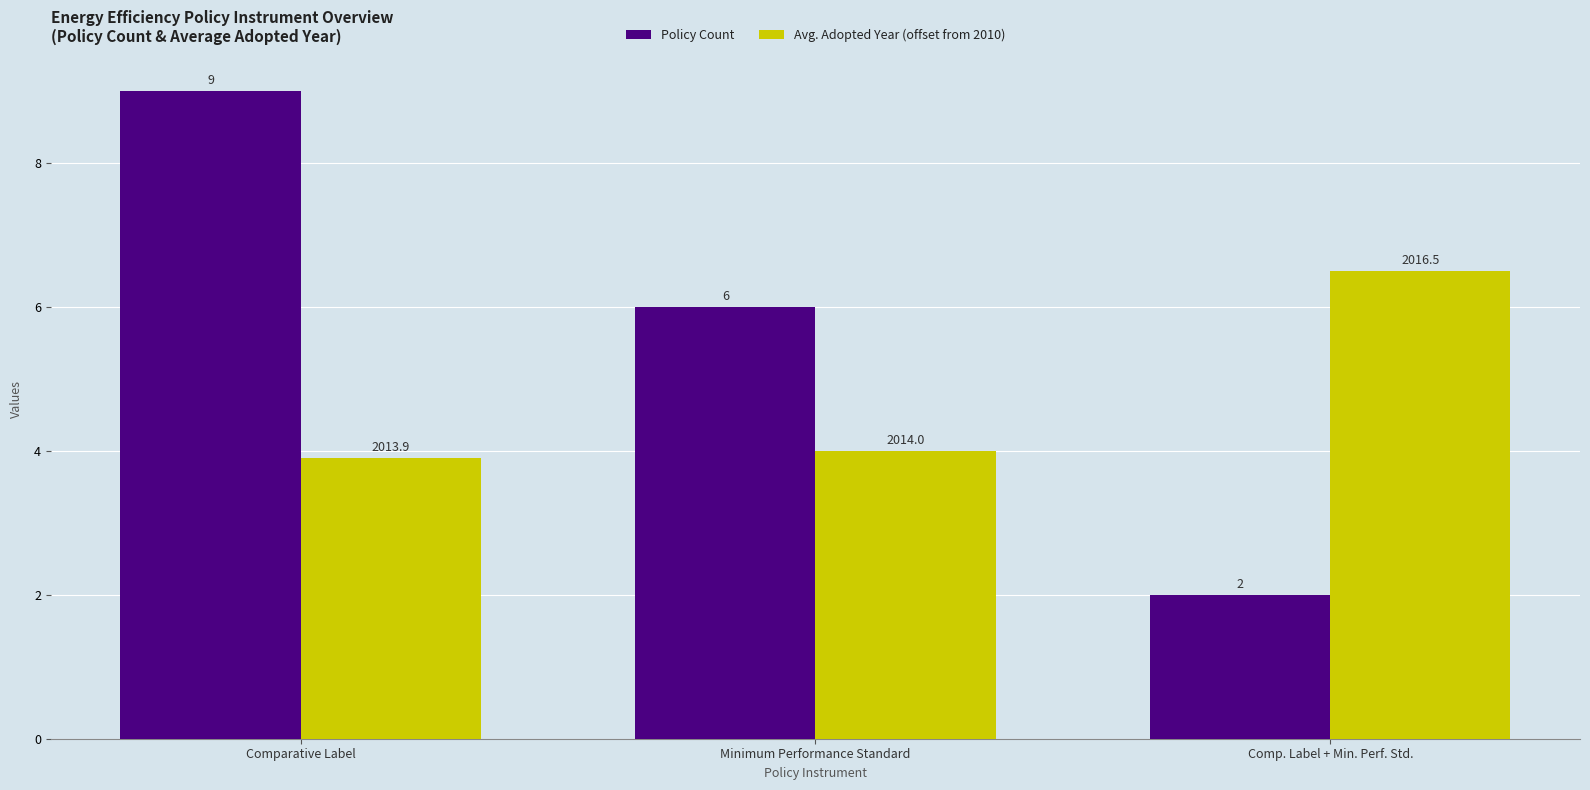

Which series has the largest range (max minus min)?

Policy Count